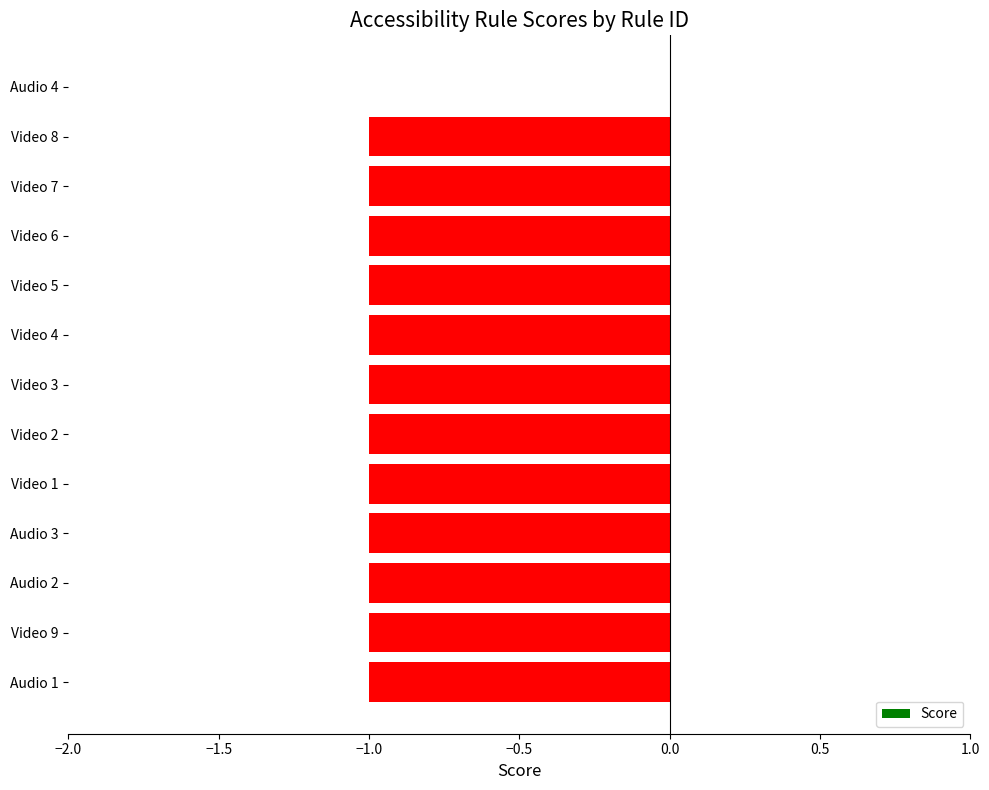

Reading bottom to top, what are all the values shown in this chart?

Audio 1=-1	Video 9=-1	Audio 2=-1	Audio 3=-1	Video 1=-1	Video 2=-1	Video 3=-1	Video 4=-1	Video 5=-1	Video 6=-1	Video 7=-1	Video 8=-1	Audio 4=0